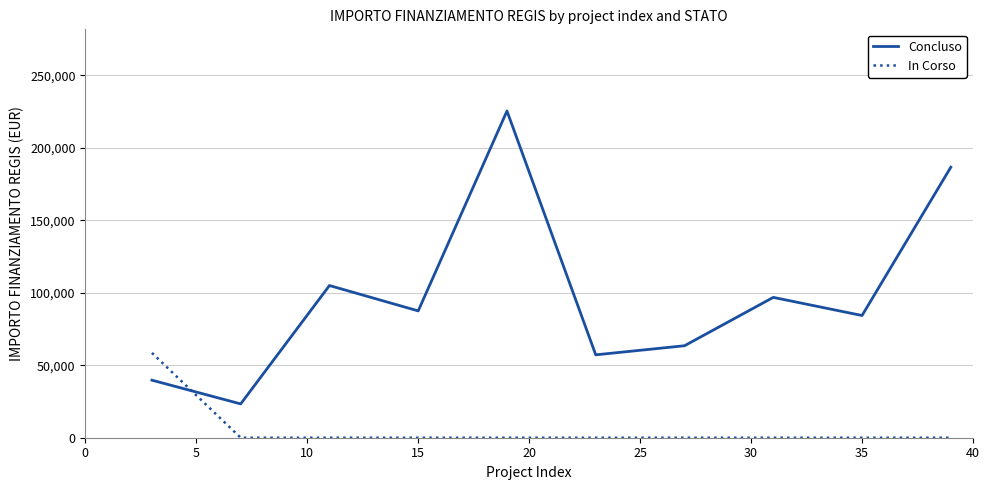

What is the difference between the second highest and second lowest values in the Concluso series?

146921.6